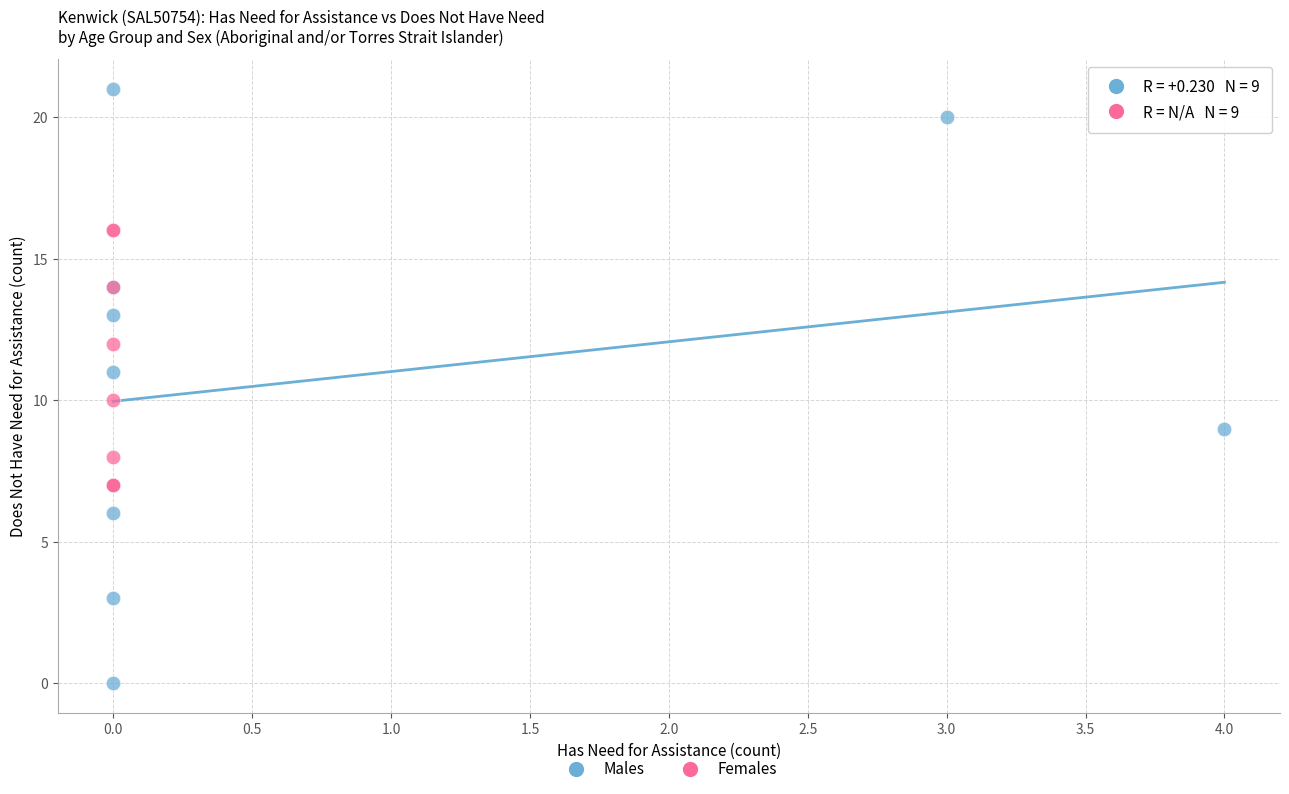

Which series contains the lowest Y value?

Males